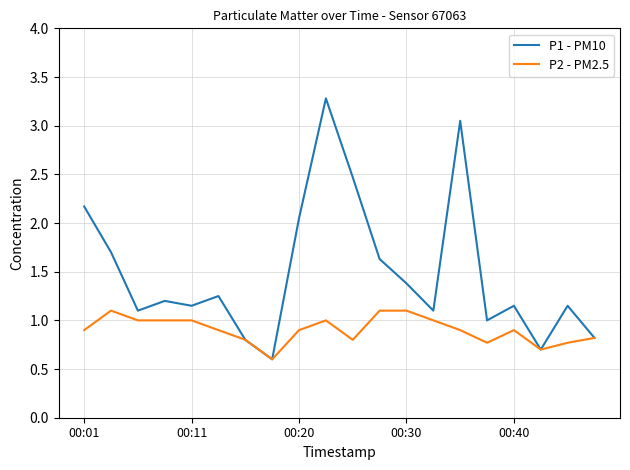

Which series has the widest spread of values?

P1 - PM10